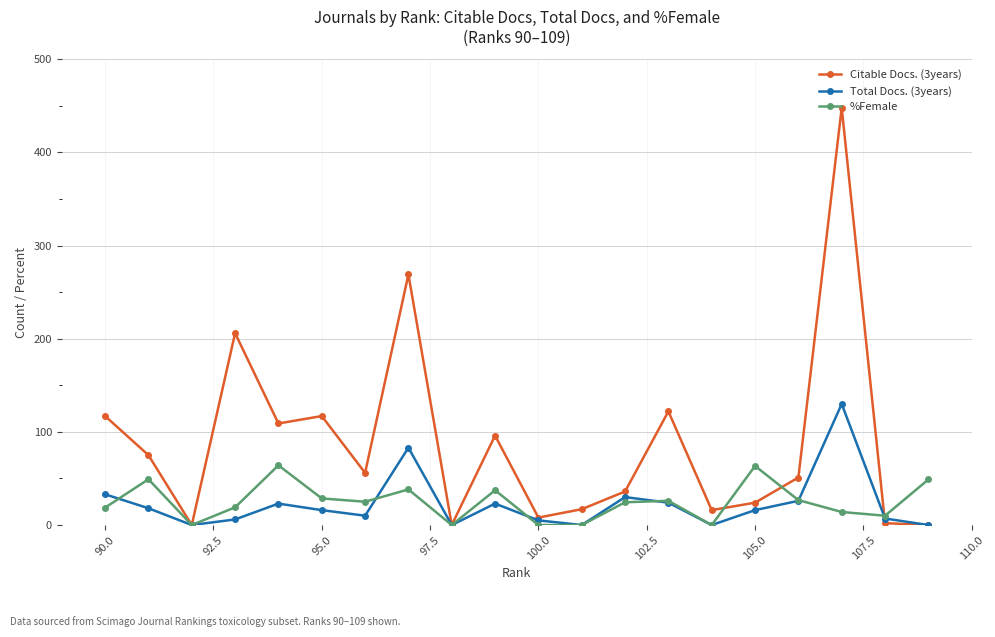

Which series has the largest total across all categories?

Citable Docs. (3years)